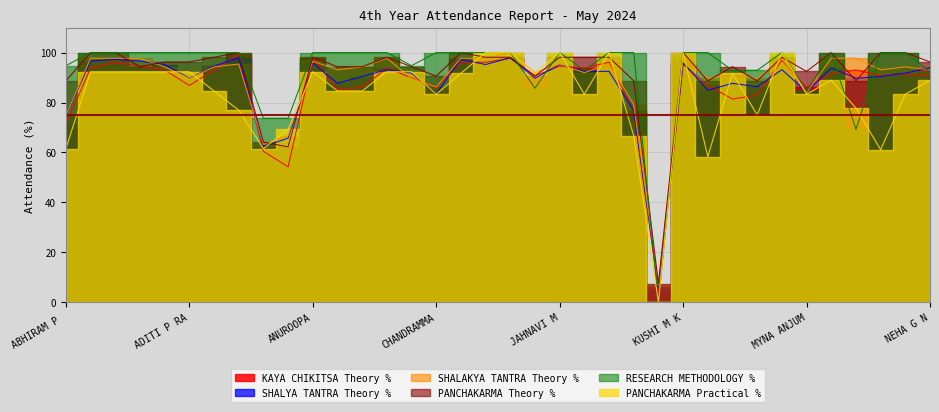

Reading right to left, list all the values displayed in this chart.

KAYA CHIKITSA Theory %: 90.7	91.5	90.7	93.0	91.5	86.0	96.9	83.0	81.4	86.8	95.3	4.7	76.7	96.1	93.8	94.6	90.7	97.7	96.1	96.1	86.0	89.9	93.8	86.0	85.3	97.7	54.3	60.5	99.2	93.0	86.8	93.0	94.6	96.1	93.8	71.3
SHALYA TANTRA Theory %: 93.8	91.8	90.4	89.7	93.8	84.2	93.2	86.3	87.7	84.9	95.9	6.2	76.7	92.5	92.5	95.2	89.7	98.0	95.2	97.3	83.6	91.8	93.2	90.4	87.7	95.9	65.8	62.3	98.0	94.5	89.7	95.2	96.6	97.3	96.6	74.7
SHALAKYA TANTRA Theory %: 93.1	94.2	93.1	97.7	97.7	83.9	97.7	89.7	90.8	89.7	97.7	6.9	79.3	95.4	92.0	95.4	92.0	100.0	97.7	97.7	86.2	89.7	97.7	94.2	93.1	96.5	66.7	63.2	95.4	94.2	89.7	94.2	97.7	97.7	97.7	74.7
PANCHAKARMA Theory %: 96.2	100.0	100.0	88.7	100.0	92.5	98.1	88.7	94.3	88.7	100.0	7.5	88.7	98.1	98.1	98.1	90.6	98.1	98.1	100.0	90.6	94.3	98.1	94.3	94.3	98.1	62.3	64.2	100.0	98.1	96.2	96.2	94.3	100.0	100.0	88.7
RESEARCH METHODOLOGY %: 92.3	100.0	100.0	69.2	100.0	84.6	100.0	92.9	92.9	100.0	100.0	0.0	100.0	100.0	92.9	100.0	85.7	100.0	100.0	100.0	100.0	94.7	100.0	100.0	100.0	100.0	73.7	73.7	100.0	100.0	100.0	100.0	100.0	100.0	100.0	94.7
PANCHAKARMA Practical %: 88.9	83.3	61.1	77.8	88.9	83.3	100.0	75.0	91.7	58.3	100.0	0.0	66.7	100.0	83.3	100.0	91.7	100.0	100.0	91.7	83.3	92.3	92.3	84.6	84.6	92.3	69.2	61.5	76.9	84.6	92.3	92.3	92.3	92.3	92.3	61.5